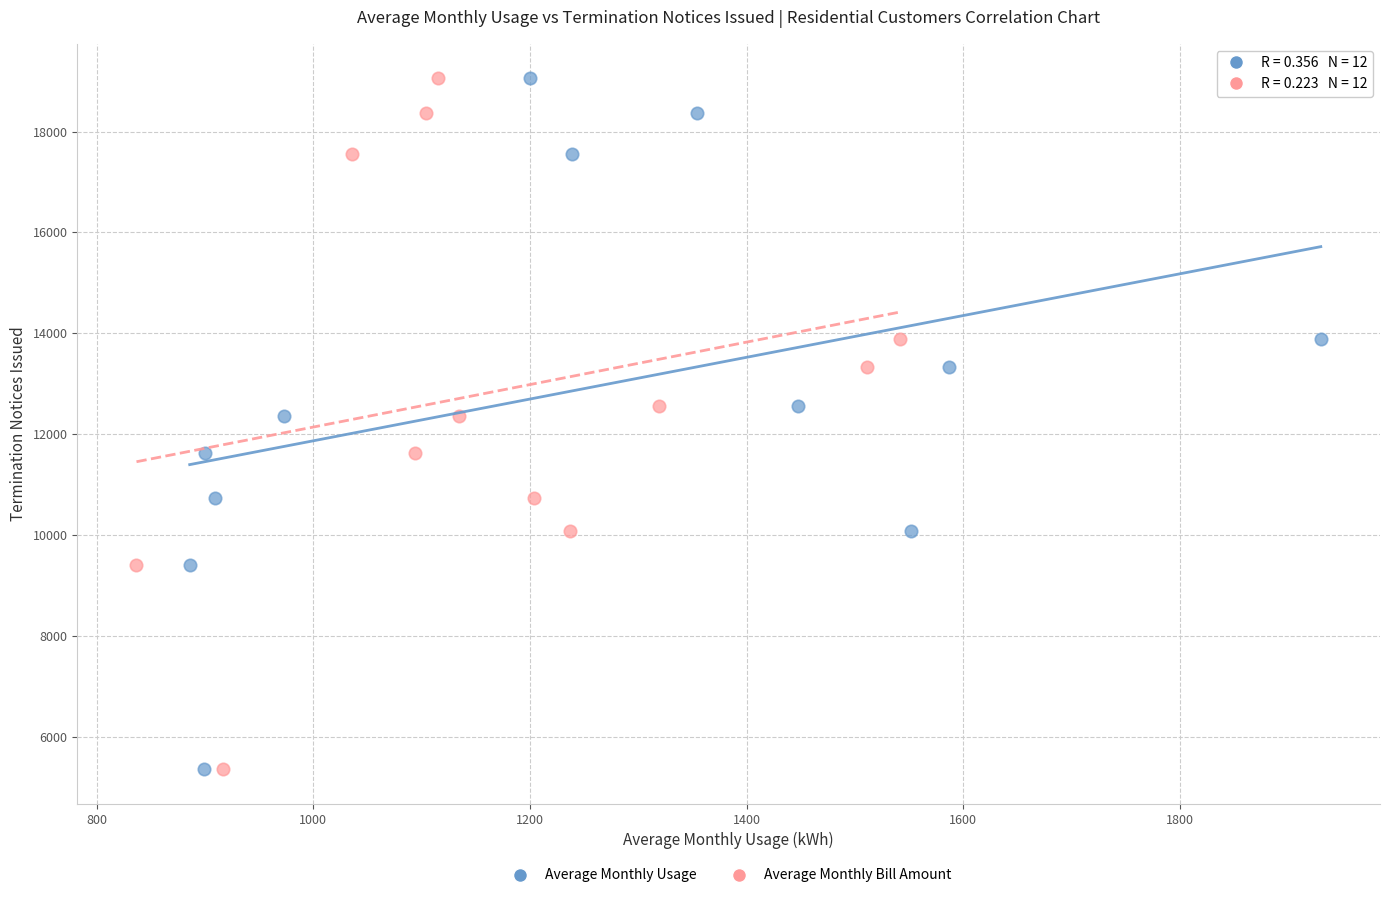

What are all the series names shown in the legend?

Average Monthly Usage, Average Monthly Bill Amount